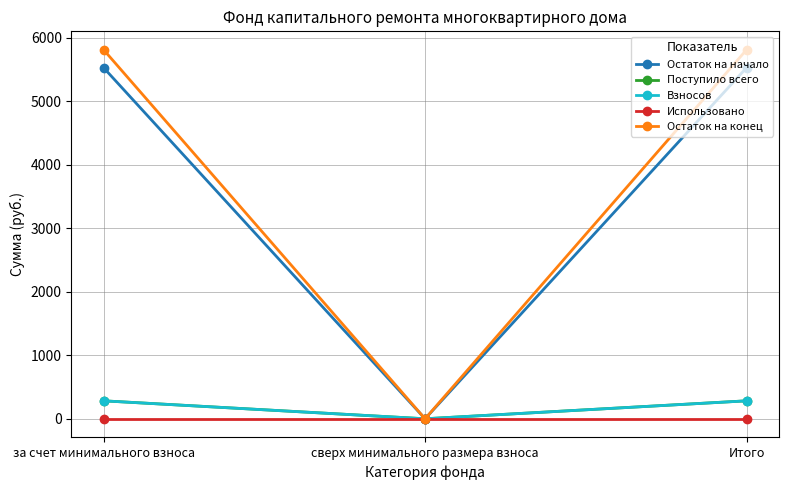

Is the value of Взносов at сверх минимального размера взноса greater than the value of Остаток на конец at Итого?

No